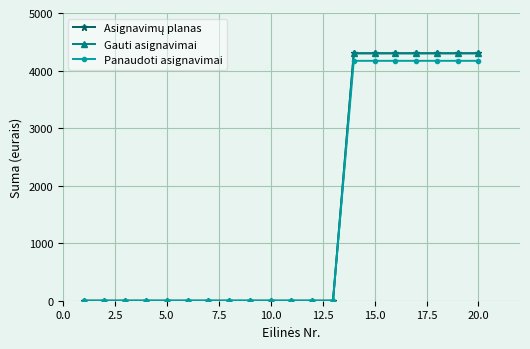

True or false: Gauti asignavimai and Panaudoti asignavimai cross at least once.

False